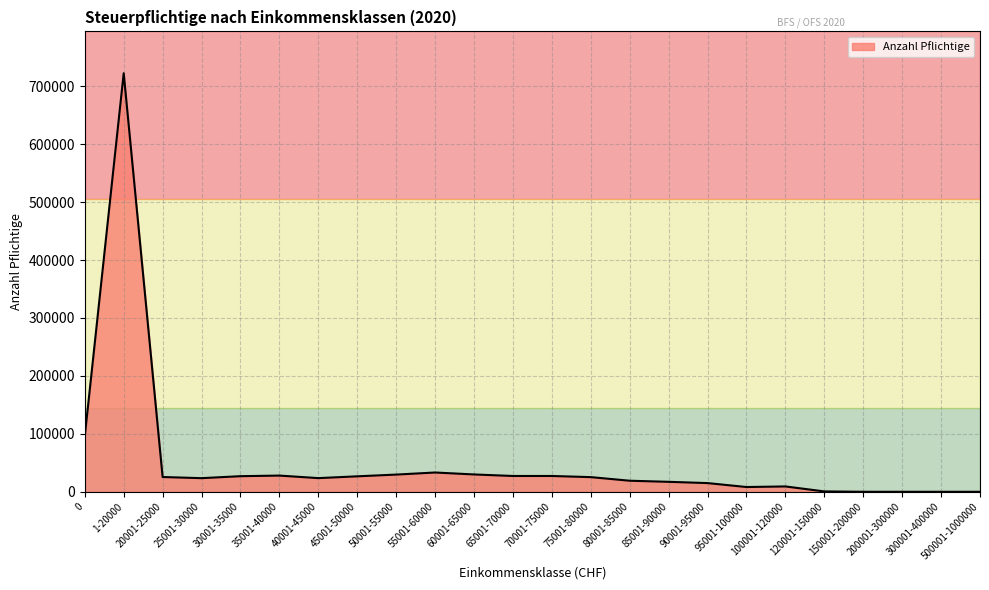

What is the maximum value shown in the chart?

722454